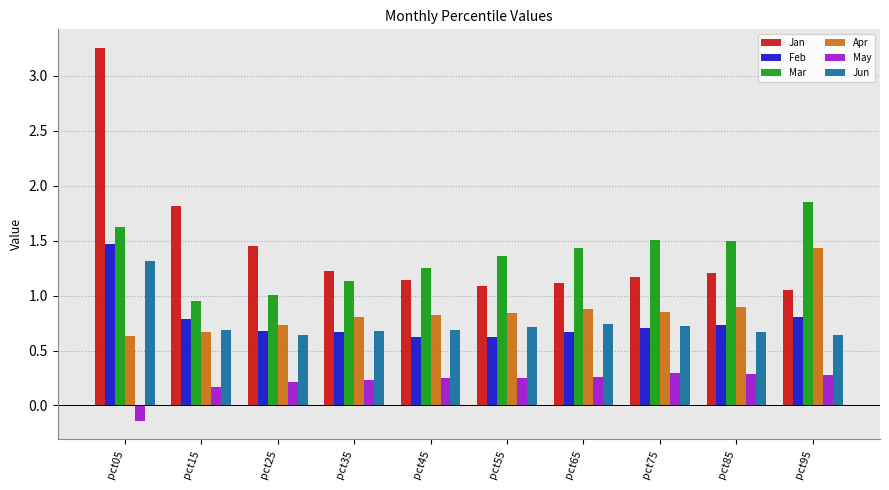

What is the total value across all series at pct45?

4.8